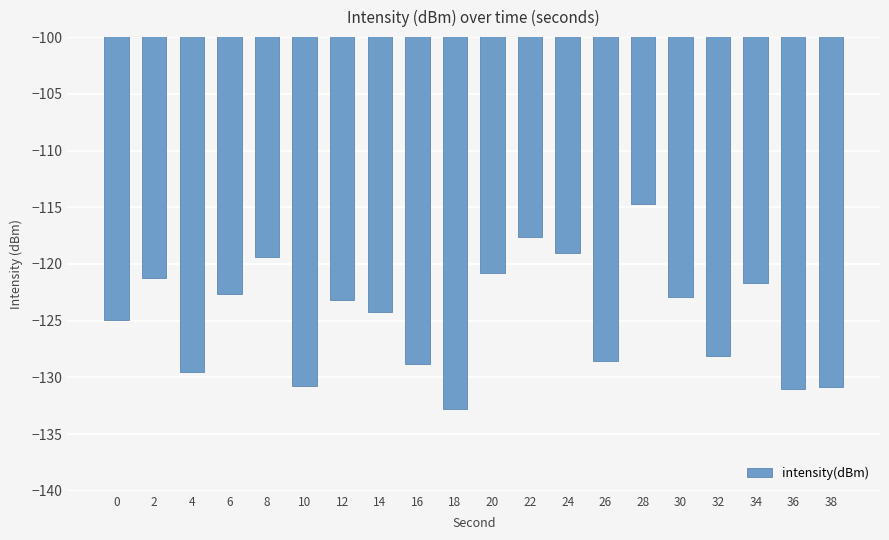

What is the greatest value displayed?

-114.7